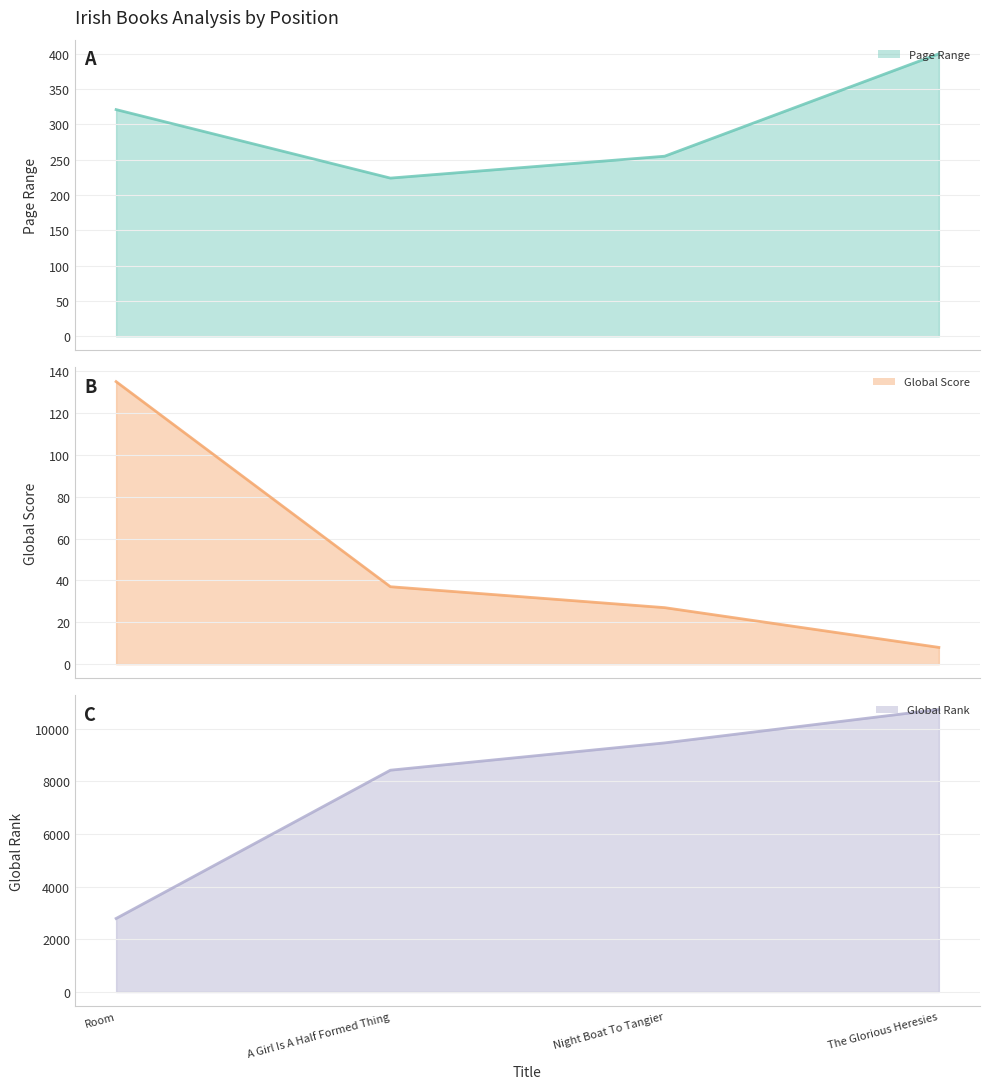

Which has a higher value, The Glorious Heresies or Room?

The Glorious Heresies